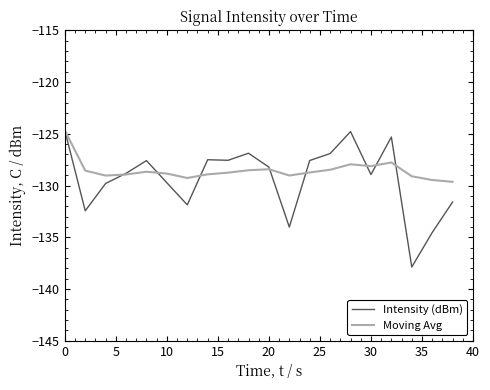

List the series in order of their overall mean, lowest first.

Intensity (dBm), Moving Avg